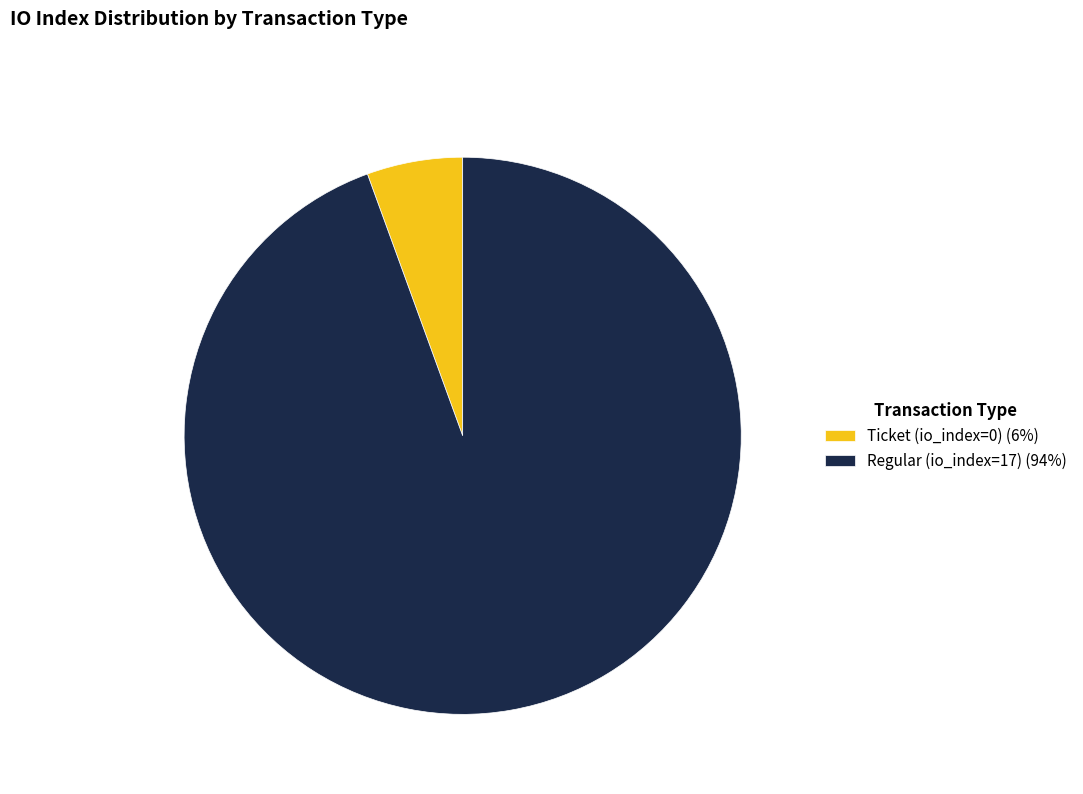

Rank the categories by value from highest to lowest.

Regular (io_index=17) (94%), Ticket (io_index=0) (6%)